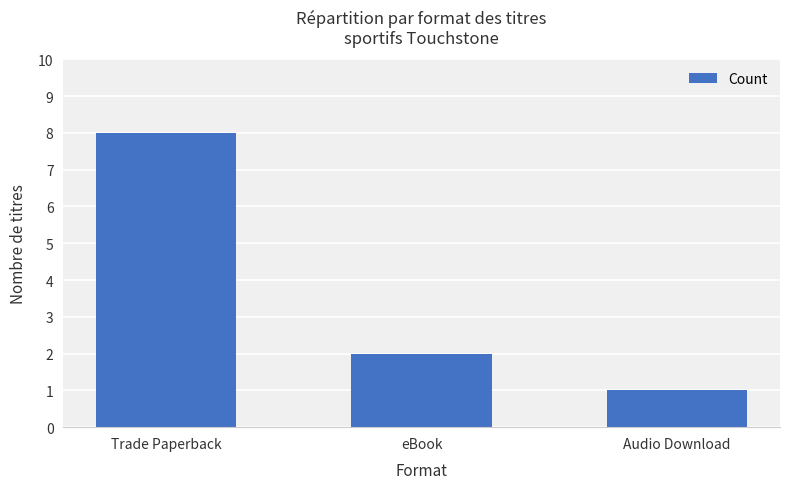

What is the difference between the values at Trade Paperback and eBook?

6